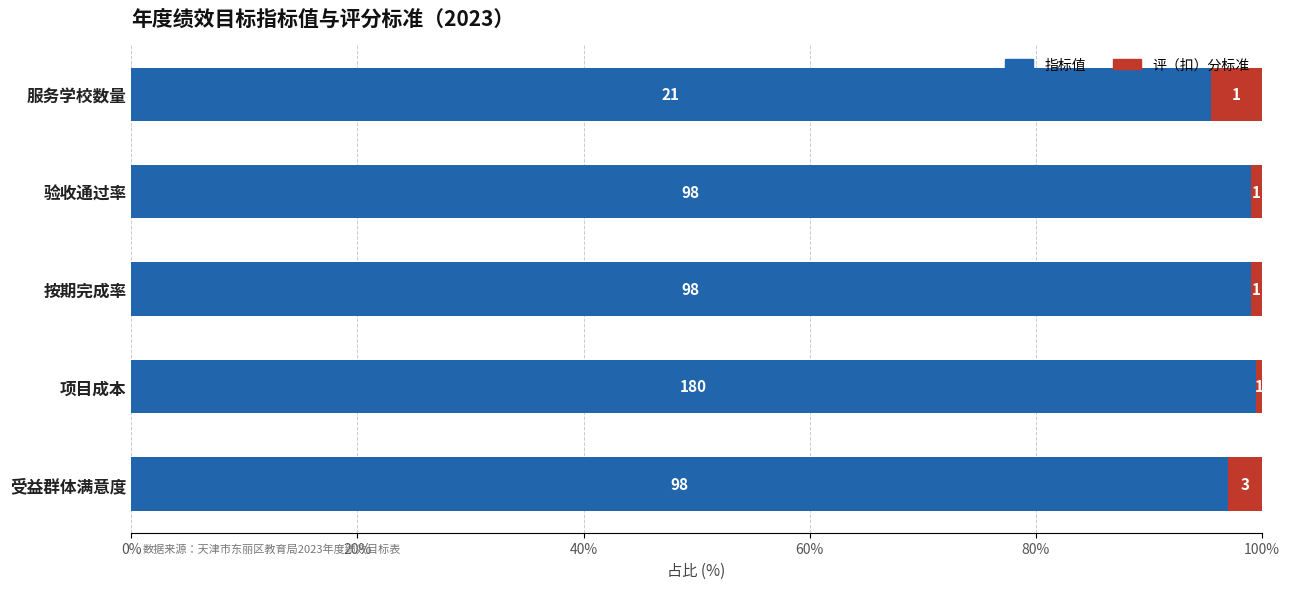

At which label does 指标值 reach its minimum?

服务学校数量